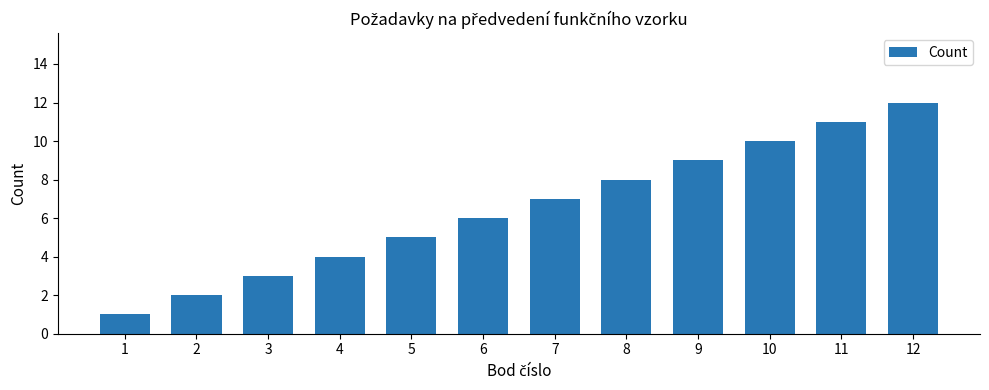

What is the difference between the values at 3 and 1?

2